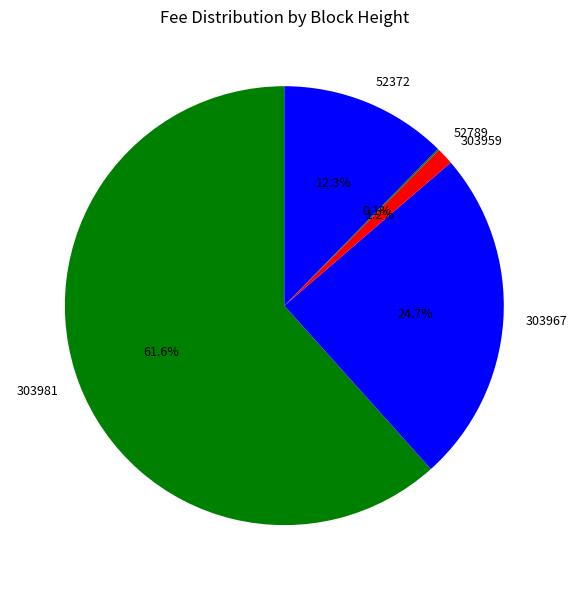

Between 303981 and 303959, which is larger?

303981